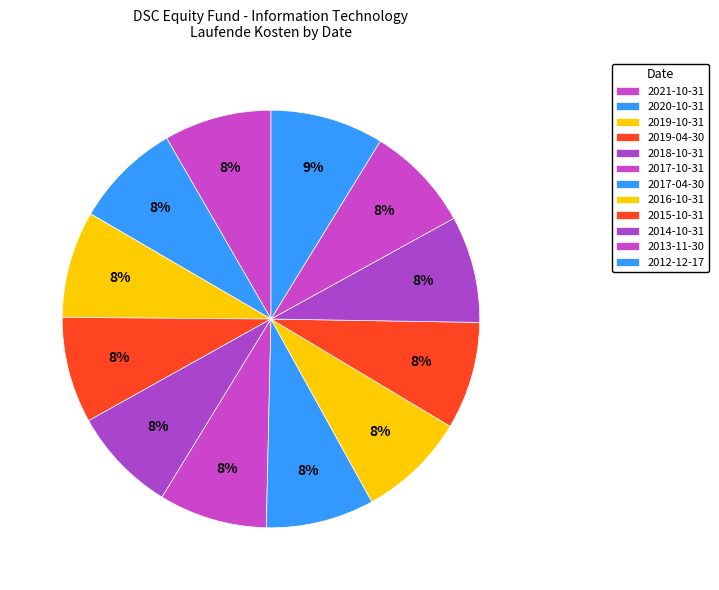

To the nearest percent, what percentage of the pie is 2016-10-31?

8%